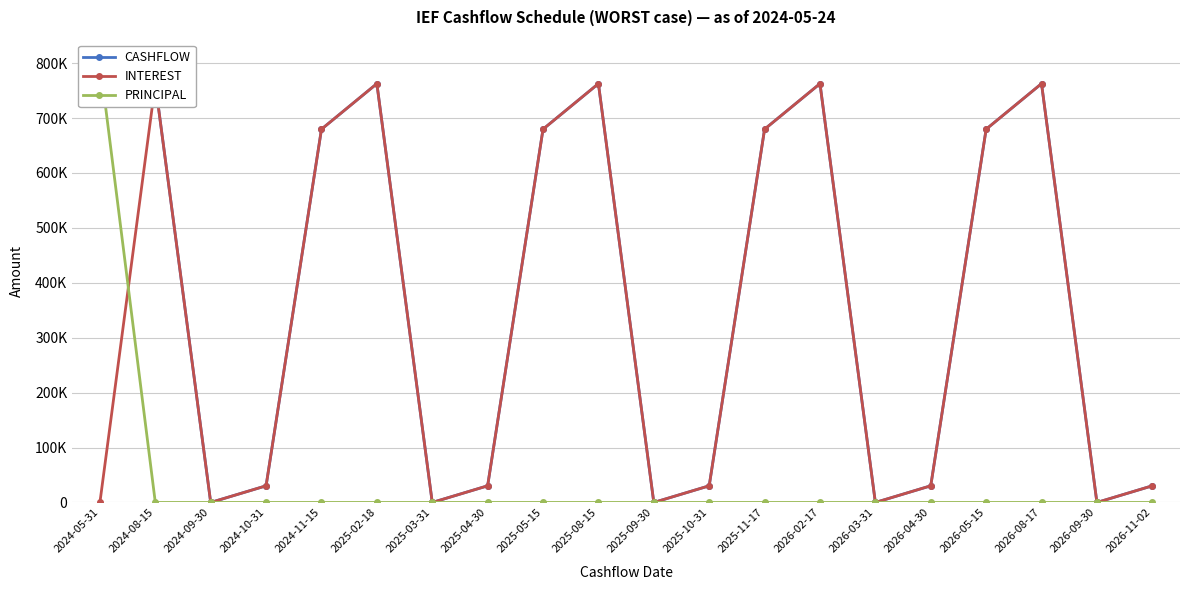

Where is the first local minimum for CASHFLOW?

2024-09-30